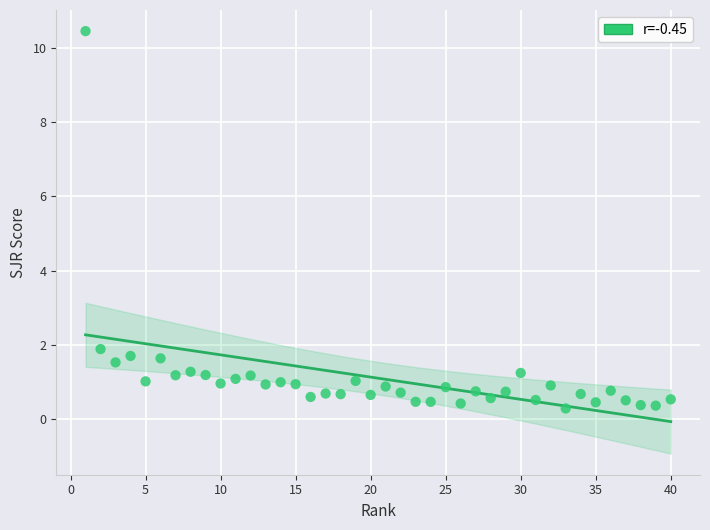

What Y value in the scatter plot is closest to 5?

1.9